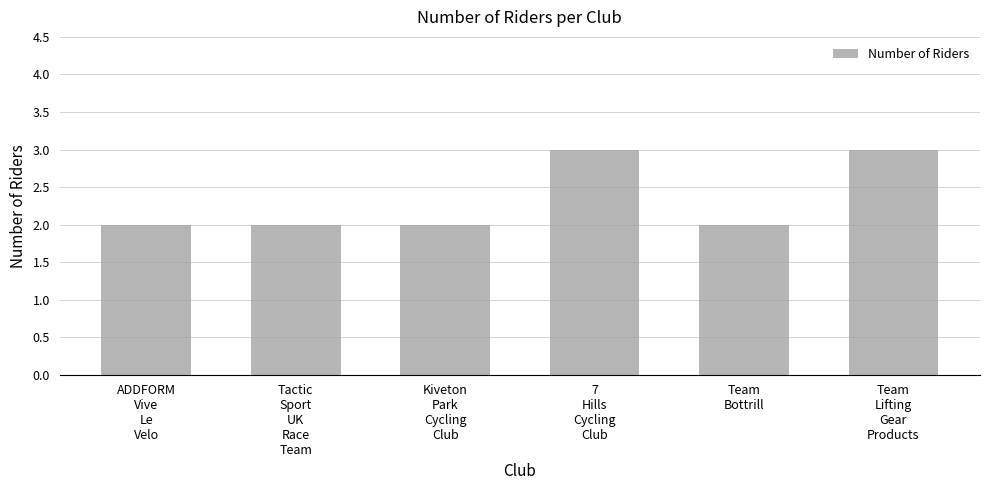

What is the difference between the values at Team
Lifting
Gear
Products and Team
Bottrill?

1